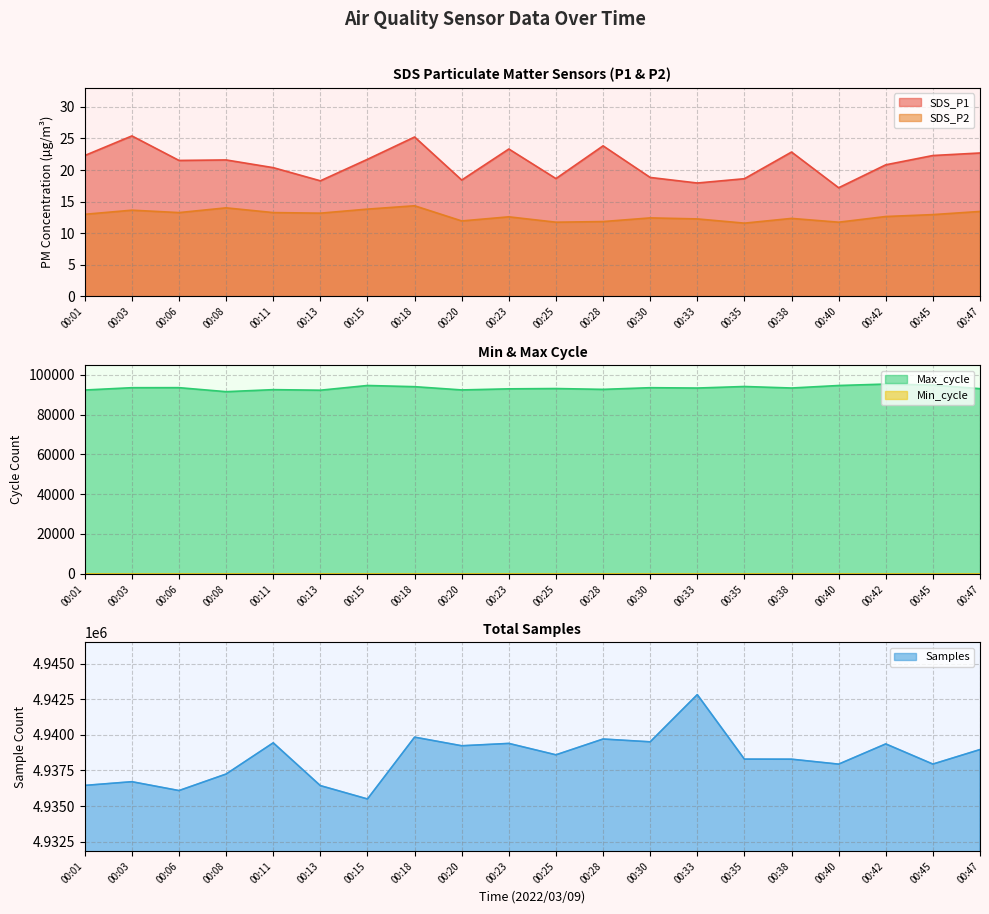

Rank the series by their maximum value, from highest to lowest.

Samples, Max_cycle, SDS_P1, SDS_P2